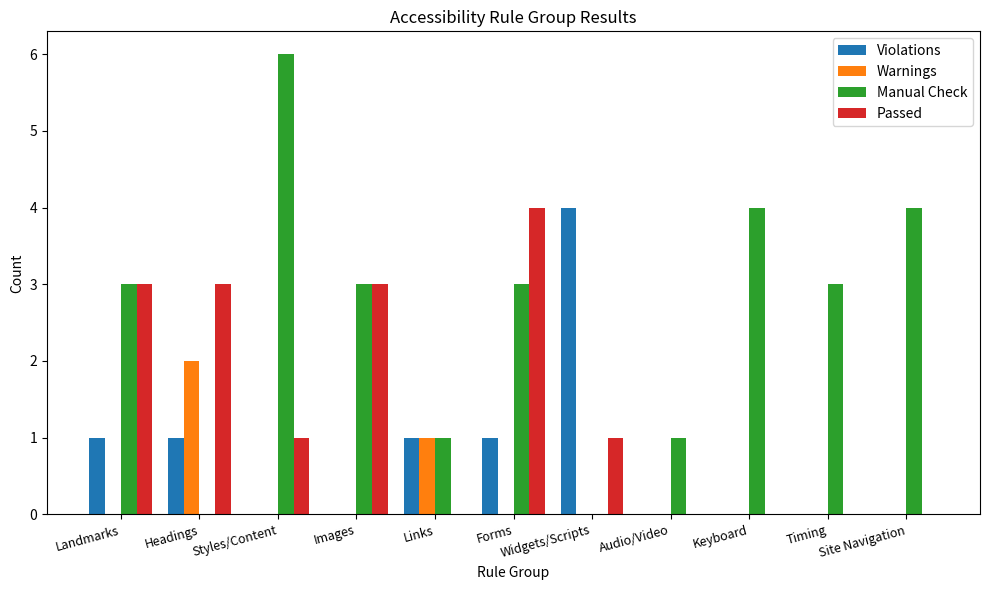

How many groups of bars are there?

11